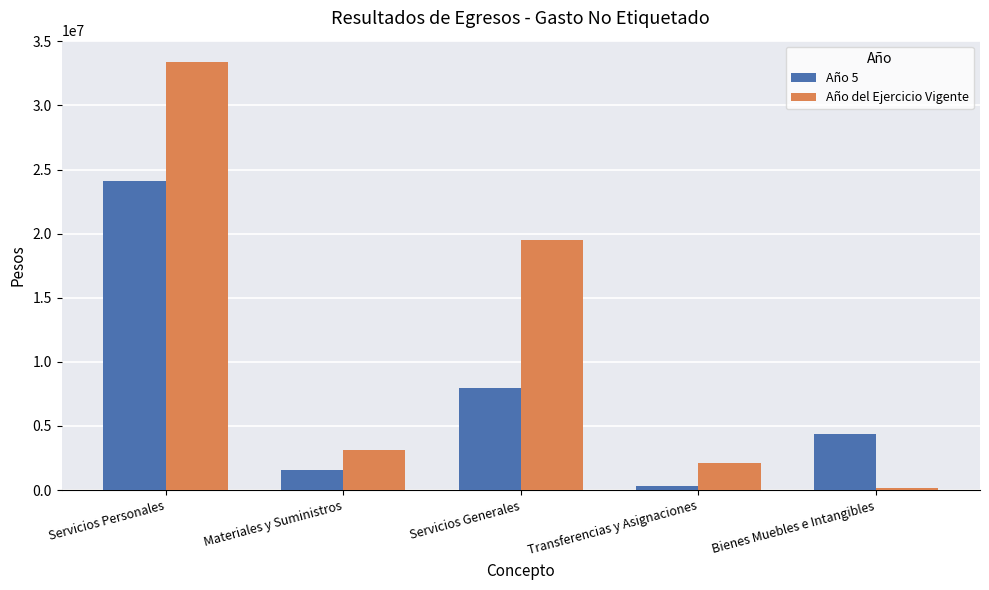

What is the label of the 4th bar from the right?

Materiales y Suministros